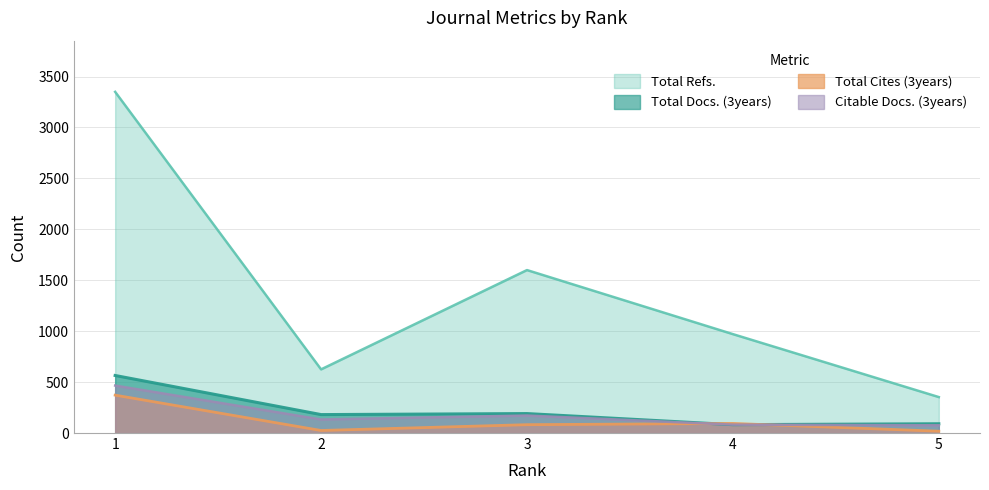

What are all the series names shown in the legend?

Total Refs., Total Docs. (3years), Total Cites (3years), Citable Docs. (3years)